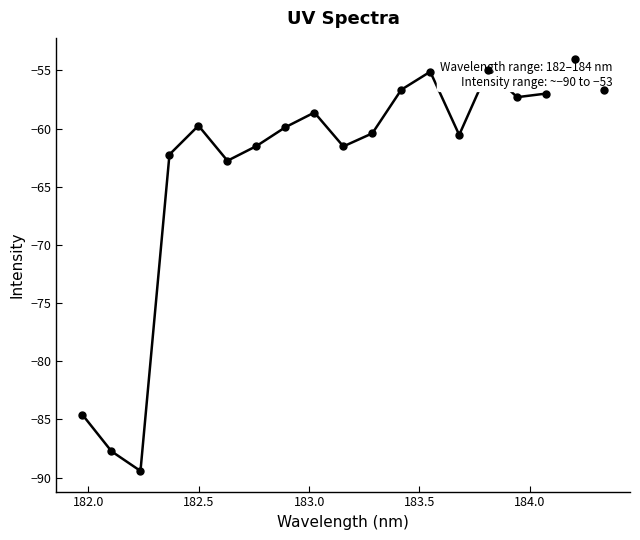

Does the chart display data point markers on the line(s)?

No